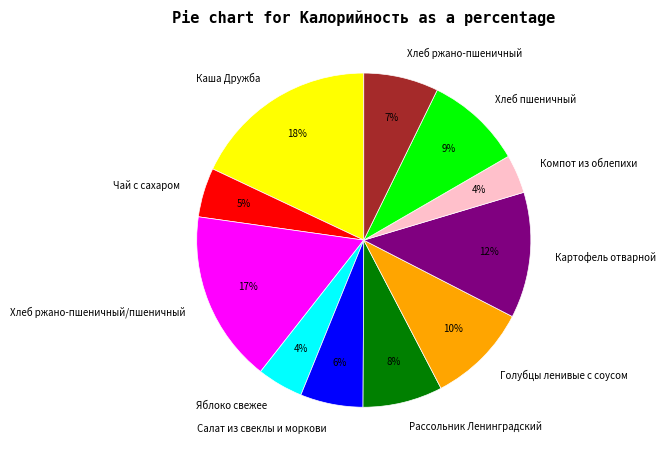

To the nearest percent, what is the difference between the largest and smallest slice percentages?

14%